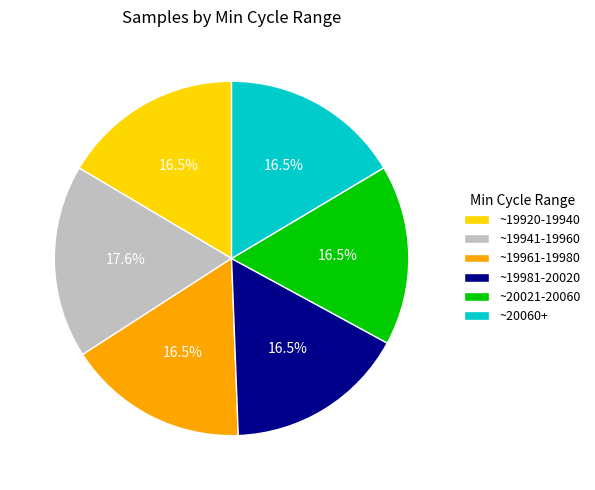

Does ~20021-20060 account for over 50% of the chart?

No